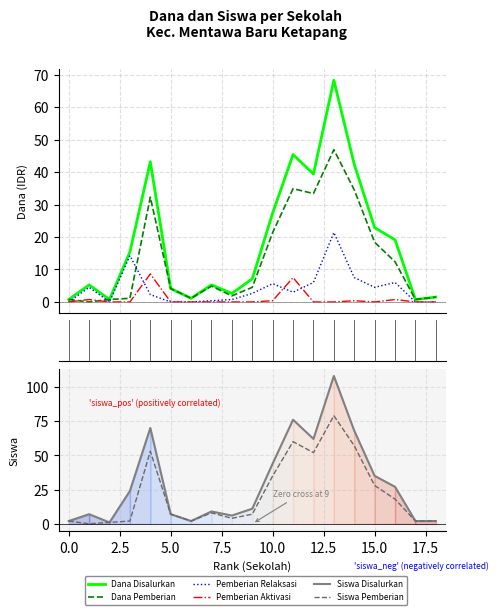

What is the difference between the maximum and second lowest values in the Siswa Disalurkan series?

106.0